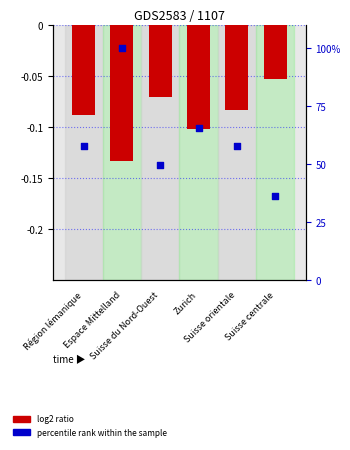

Which series reaches the minimum Y coordinate?

log2 ratio